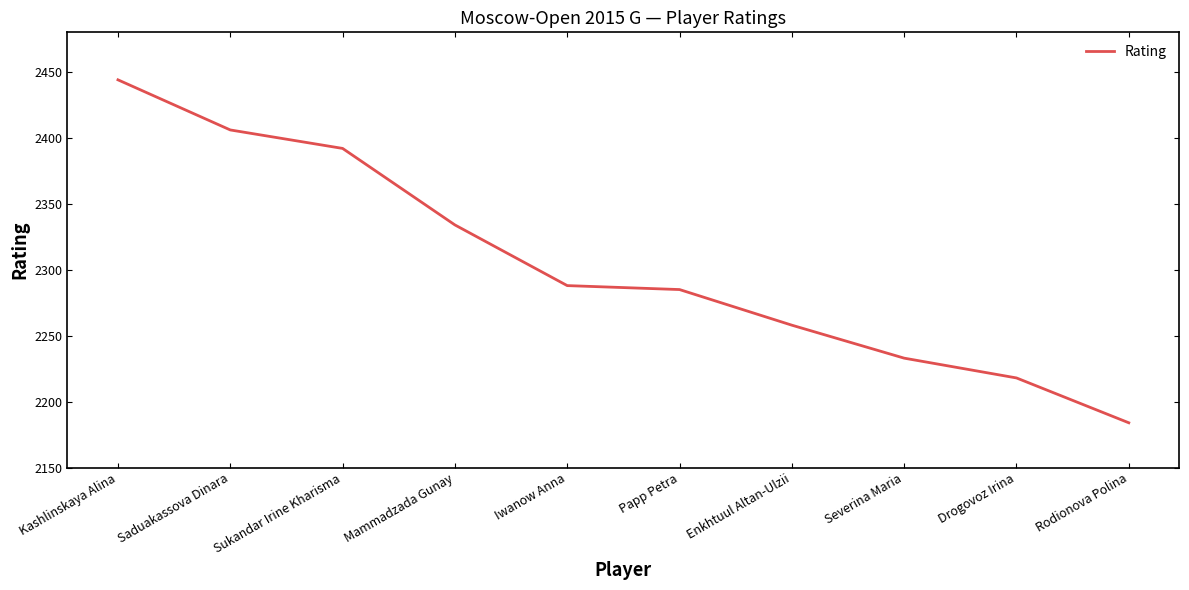

Rank the categories by value from highest to lowest.

Kashlinskaya Alina, Saduakassova Dinara, Sukandar Irine Kharisma, Mammadzada Gunay, Iwanow Anna, Papp Petra, Enkhtuul Altan-Ulzii, Severina Maria, Drogovoz Irina, Rodionova Polina